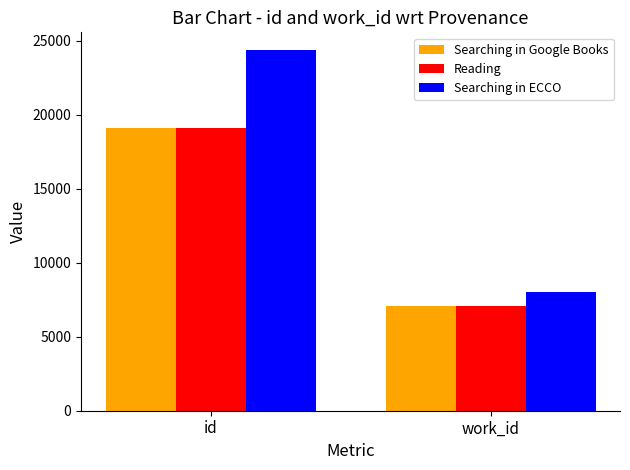

Which series changed the most between id and work_id?

Searching in ECCO